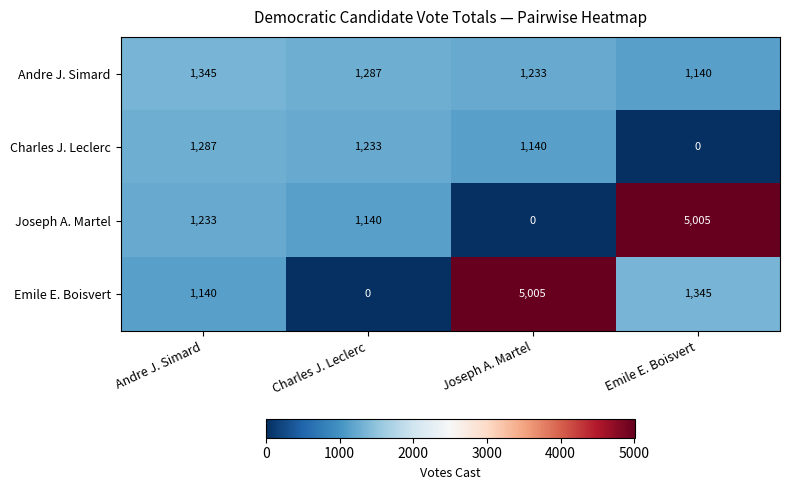

Reading left to right, what are all the values shown in this chart?

Andre J. Simard: 1345	1287	1233	1140
Charles J. Leclerc: 1287	1233	1140	0
Joseph A. Martel: 1233	1140	0	5005
Emile E. Boisvert: 1140	0	5005	1345